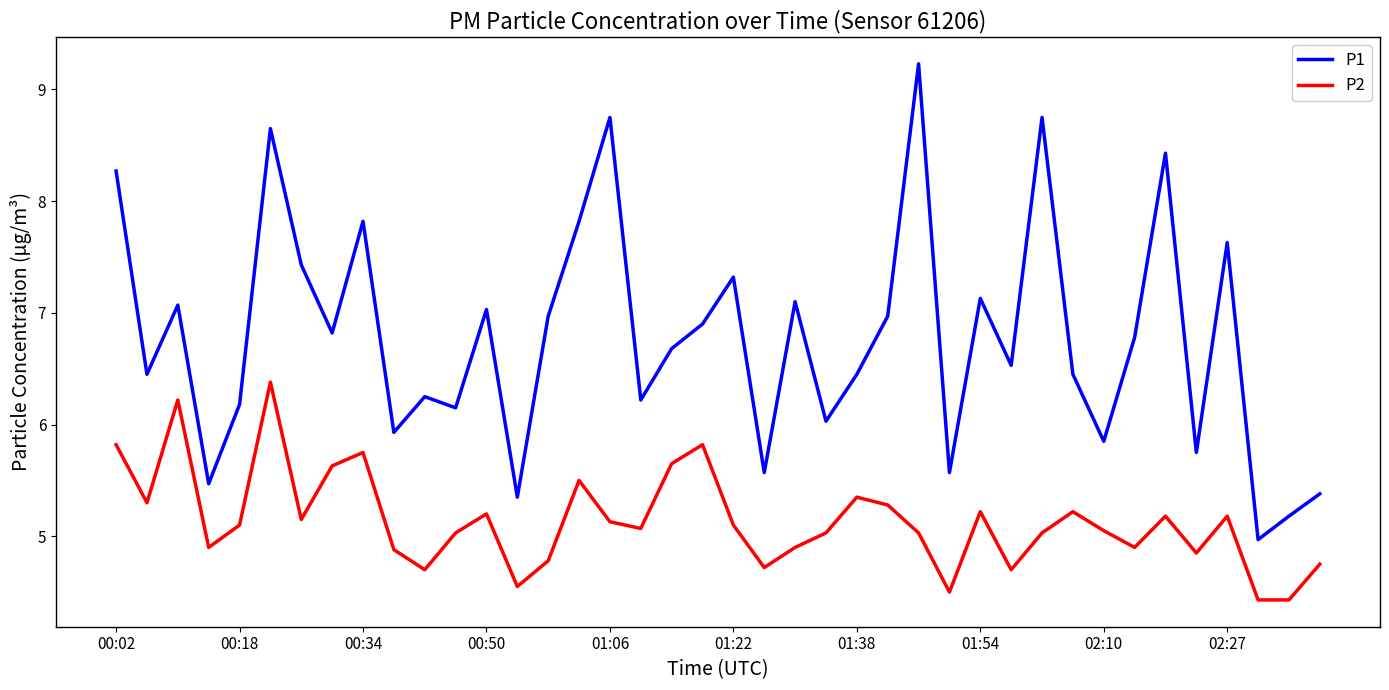

List the series in order of their peak value, highest first.

P1, P2